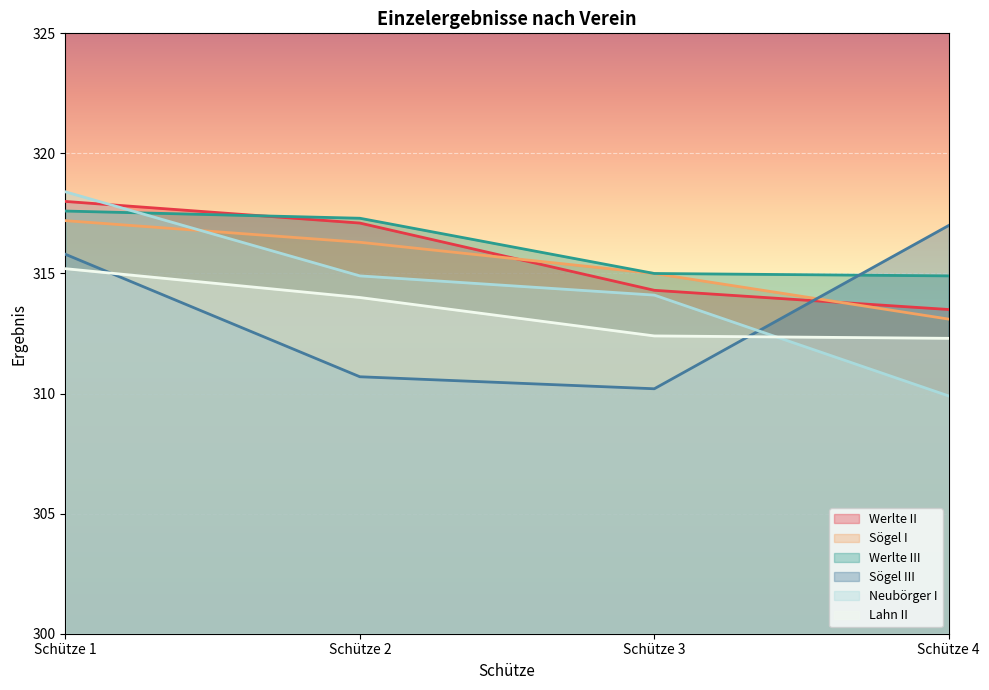

What are all the series names shown in the legend?

Werlte II, Sögel I, Werlte III, Sögel III, Neubörger I, Lahn II